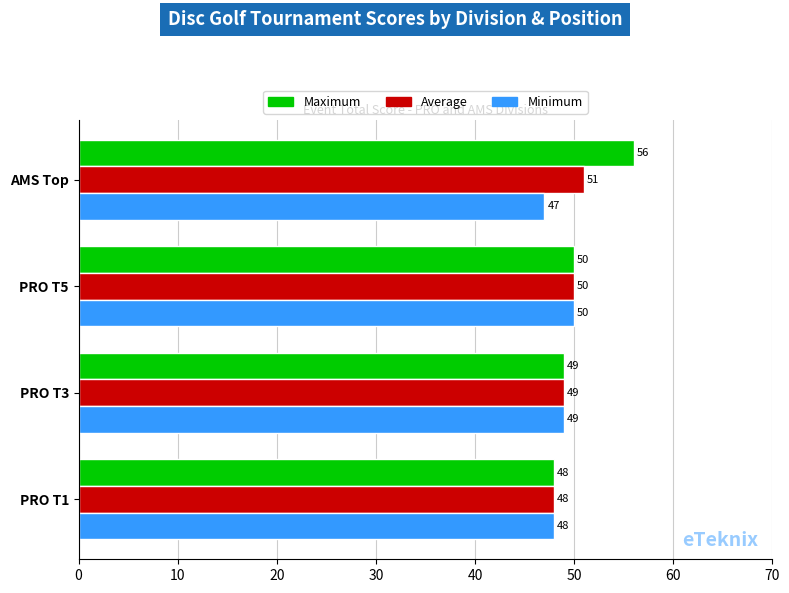

Is it true that Minimum equals 47 at AMS Top?

True